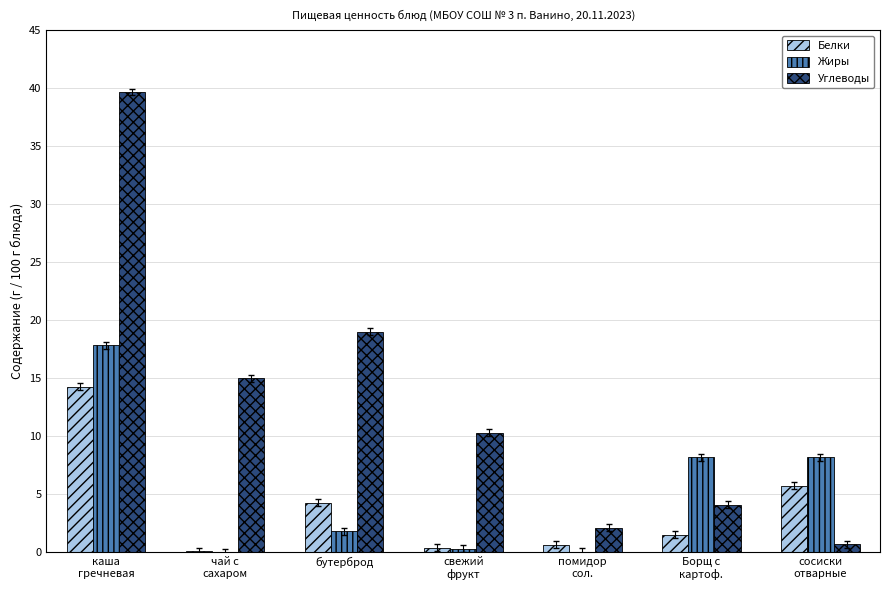

What is the total value across all series at свежий
фрукт?

11.0